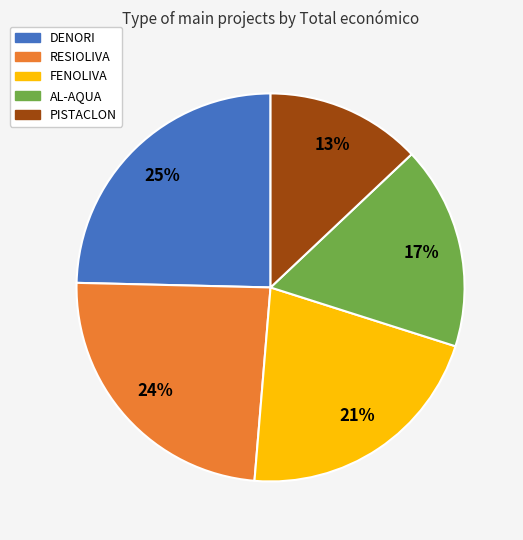

Count the number of slices in the pie.

5